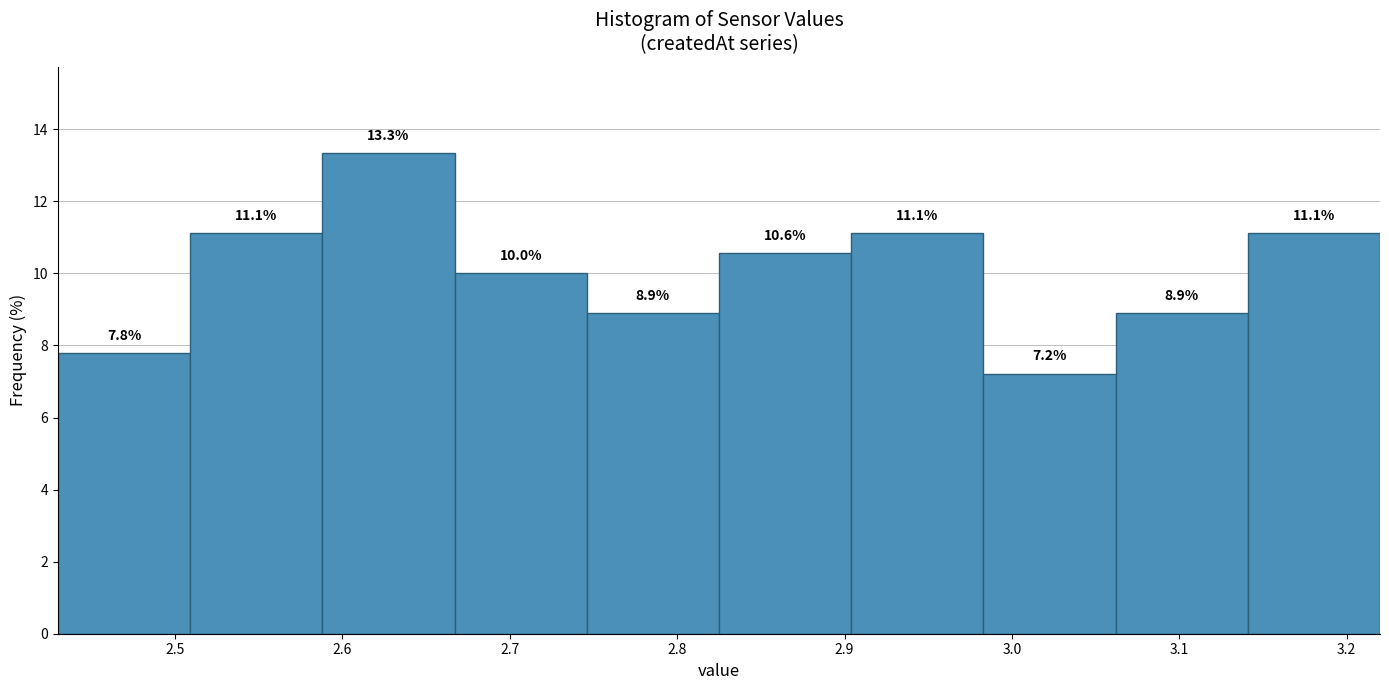

Reading left to right, list every bar in this chart as the range it spans on the x-axis followed by its height. The bar edges are not printed on the chart, so give them approximately, as read against the axis.

2.430 to 2.509: 7.8
2.509 to 2.588: 11.1
2.588 to 2.667: 13.3
2.667 to 2.746: 10.0
2.746 to 2.825: 8.9
2.825 to 2.904: 10.6
2.904 to 2.983: 11.1
2.983 to 3.062: 7.2
3.062 to 3.141: 8.9
3.141 to 3.220: 11.1